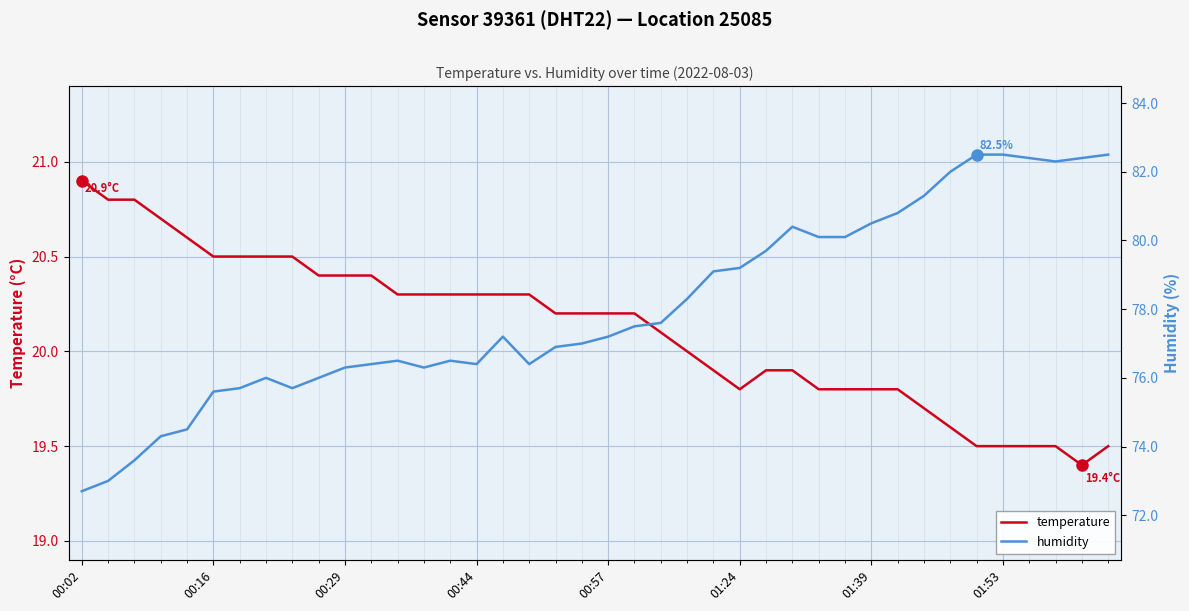

What is the total value across all series at 27?

100.3